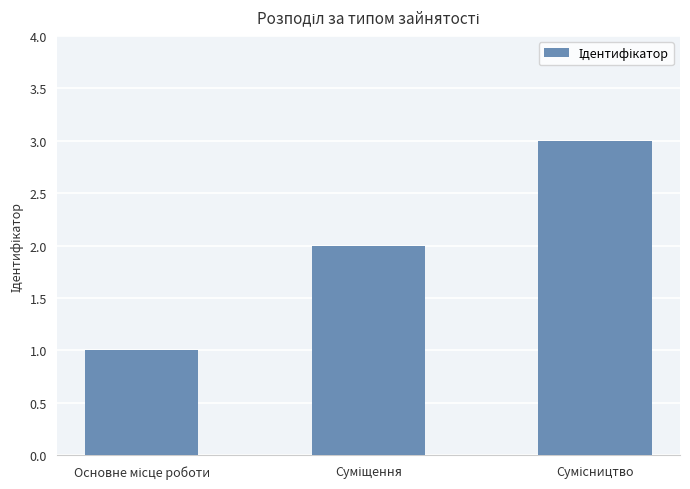

What is the sum of all values?

6